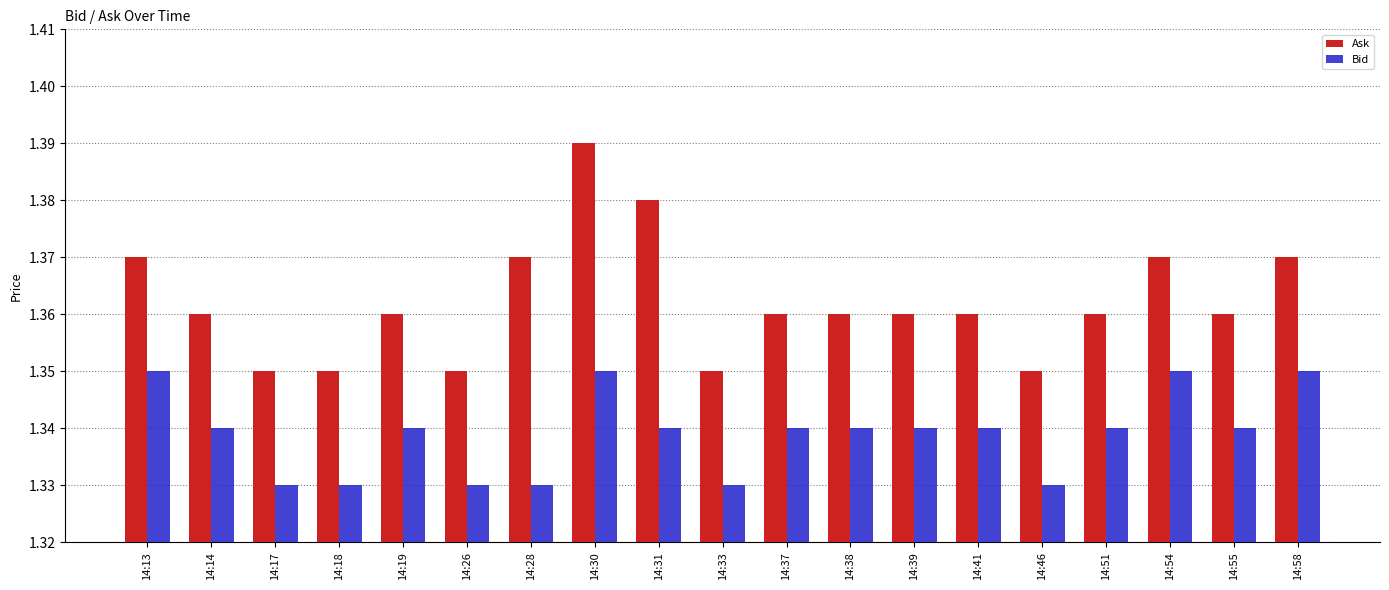

Count the Bid values in the range 1 to 2.

19